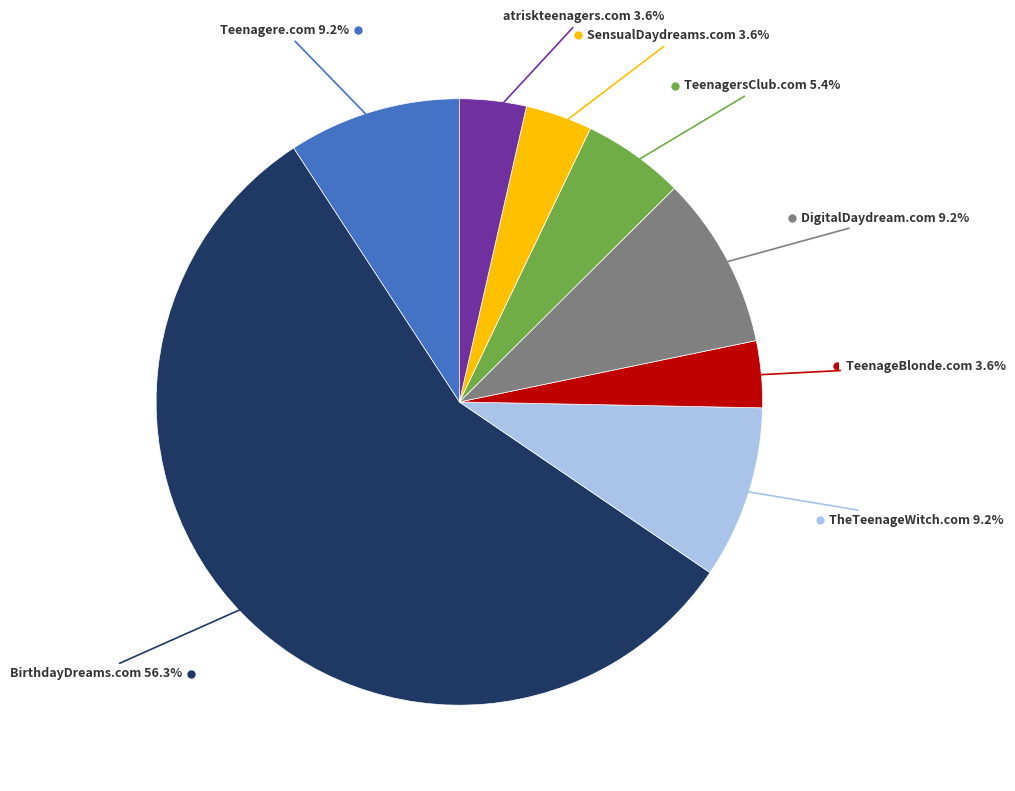

Is there a majority slice in this chart?

Yes